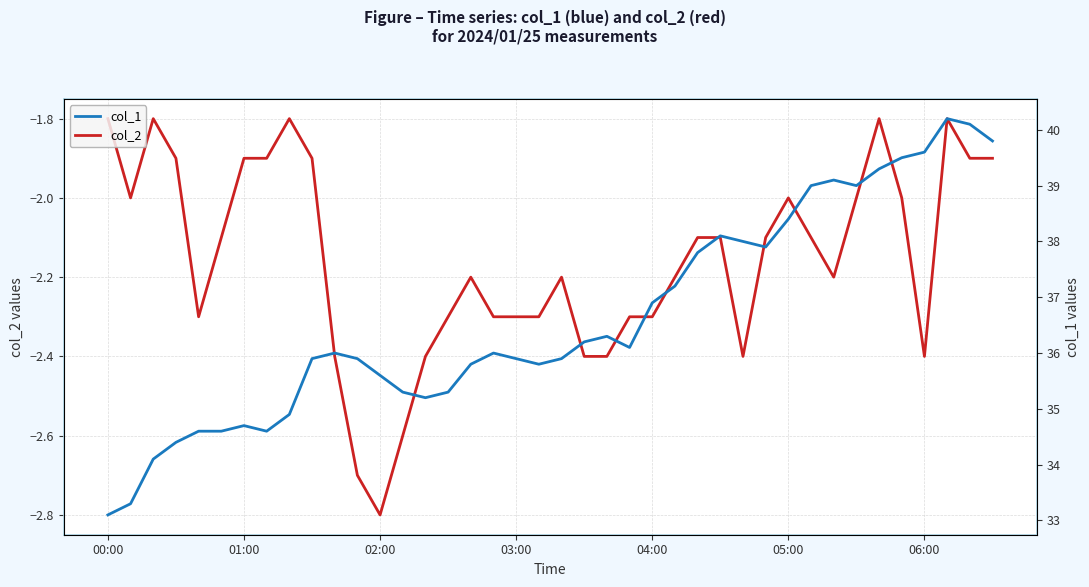

What is the highest value of the col_2 series?

-1.8